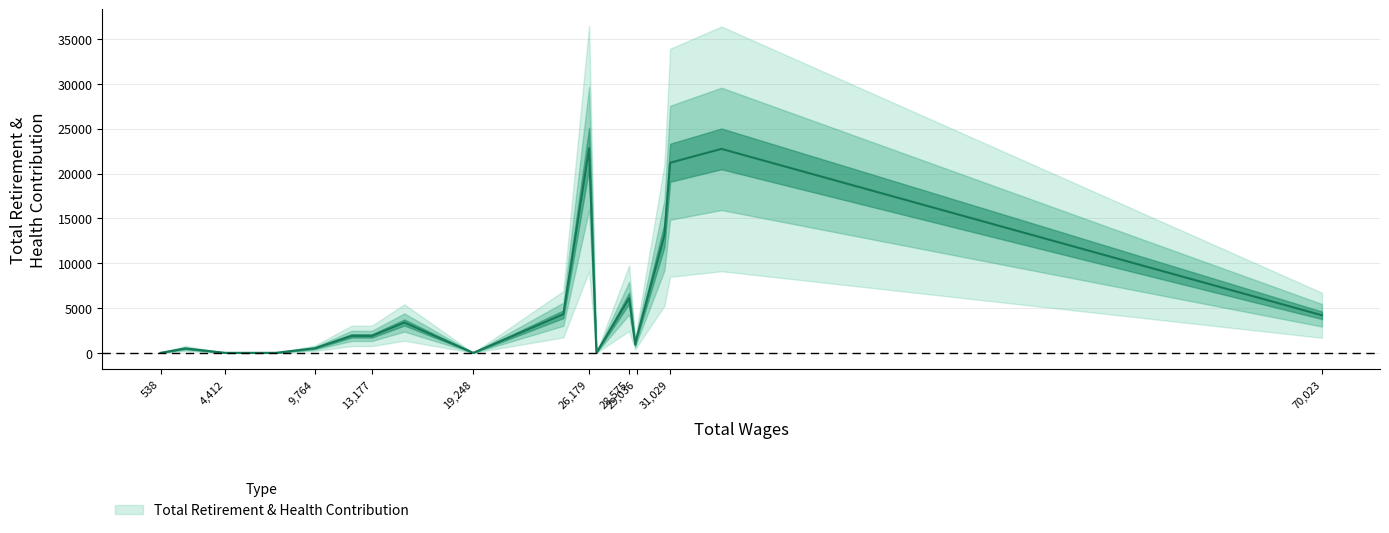

The value at 538.0 is -11792. True or false?

False